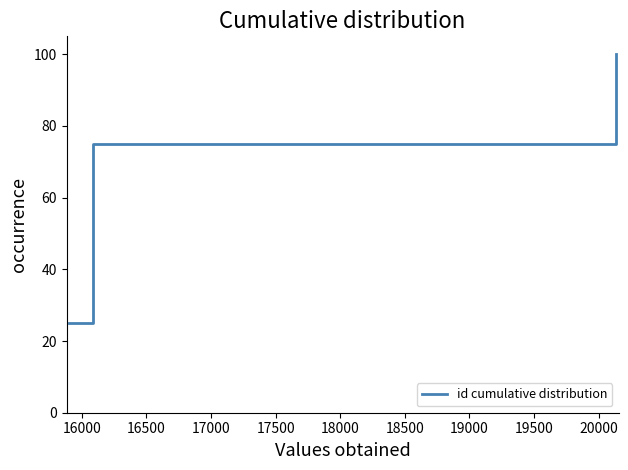

What is the greatest value displayed?

100